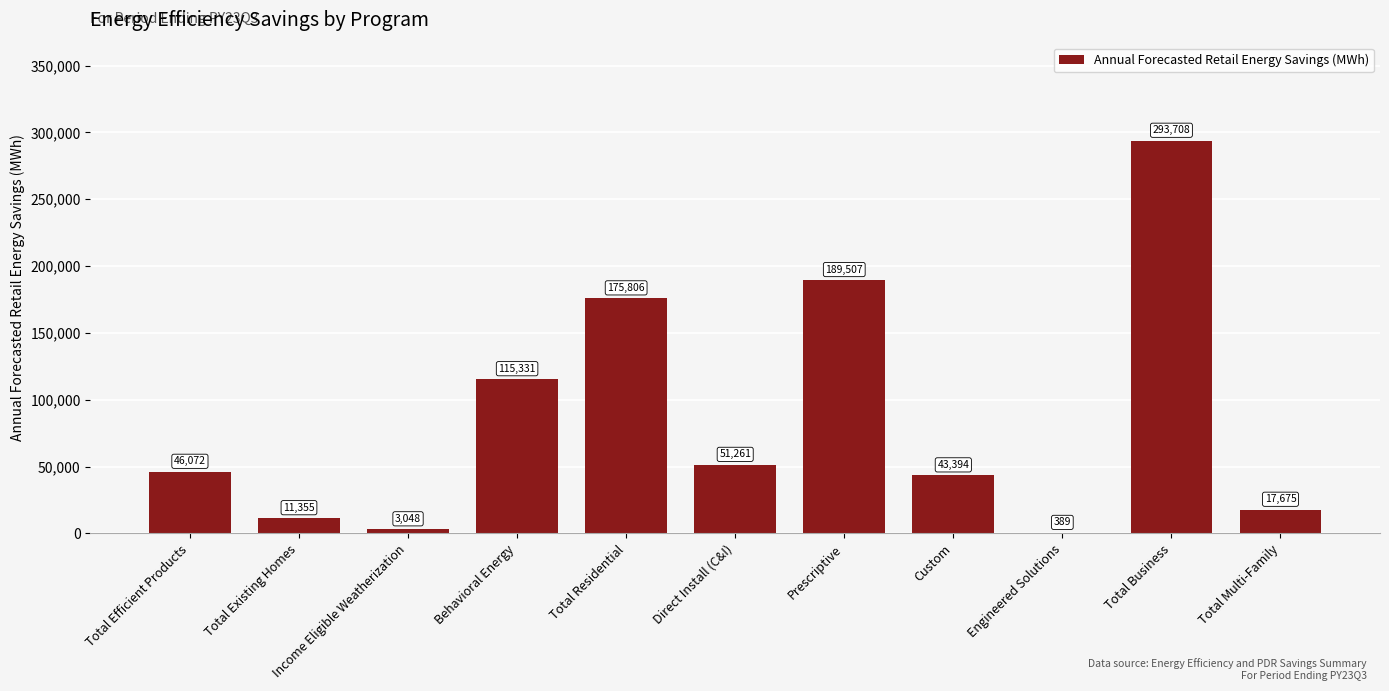

Which label corresponds to the largest value in the chart?

Total Business